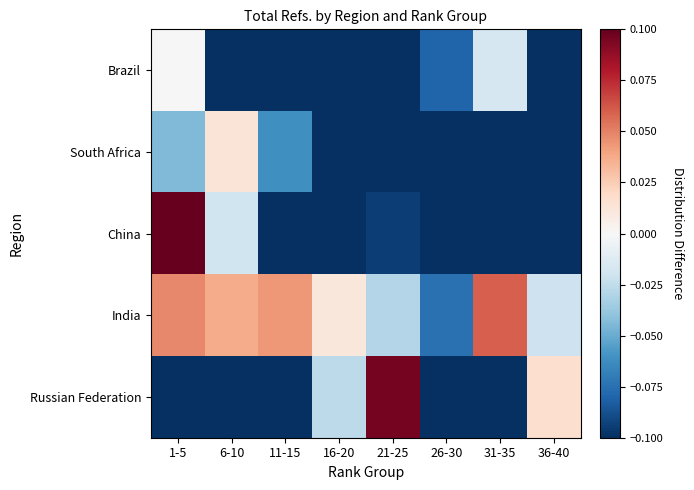

Which series has the largest total across all categories?

India